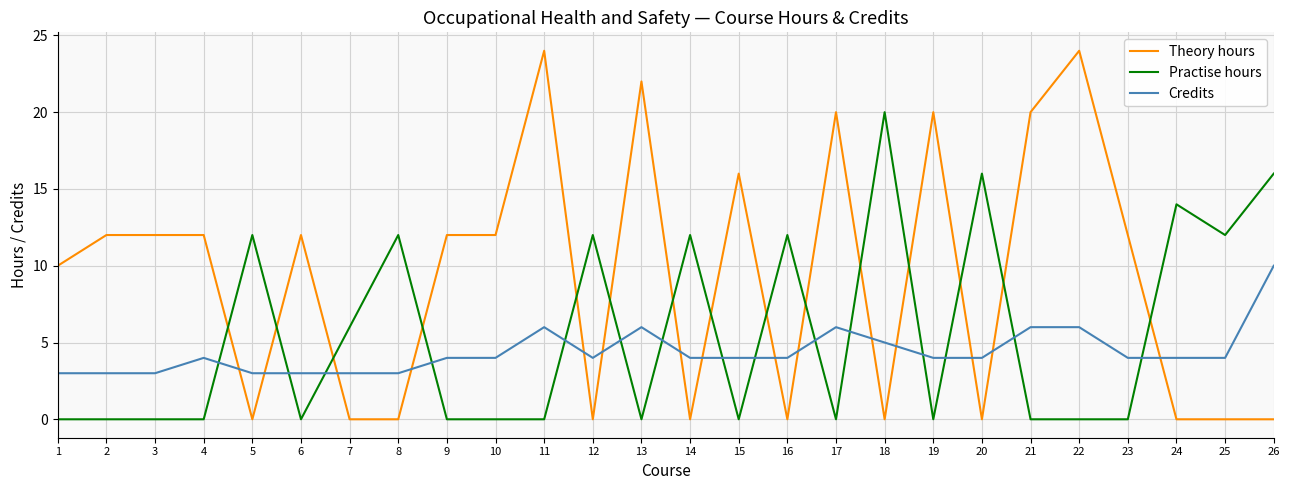

Reading left to right, transcribe all the data shown in this chart.

Theory hours: 1=10	2=12	3=12	4=12	5=0	6=12	7=0	8=0	9=12	10=12	11=24	12=0	13=22	14=0	15=16	16=0	17=20	18=0	19=20	20=0	21=20	22=24	23=12	24=0	25=0	26=0
Practise hours: 1=0	2=0	3=0	4=0	5=12	6=0	7=6	8=12	9=0	10=0	11=0	12=12	13=0	14=12	15=0	16=12	17=0	18=20	19=0	20=16	21=0	22=0	23=0	24=14	25=12	26=16
Credits: 1=3	2=3	3=3	4=4	5=3	6=3	7=3	8=3	9=4	10=4	11=6	12=4	13=6	14=4	15=4	16=4	17=6	18=5	19=4	20=4	21=6	22=6	23=4	24=4	25=4	26=10